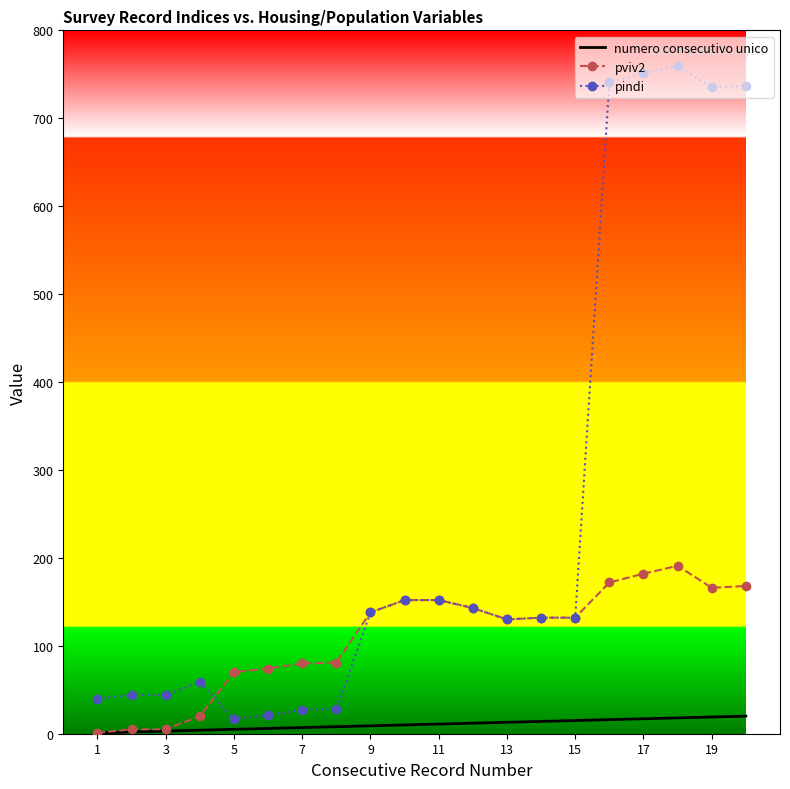

What is the lowest value of the pindi series?

17